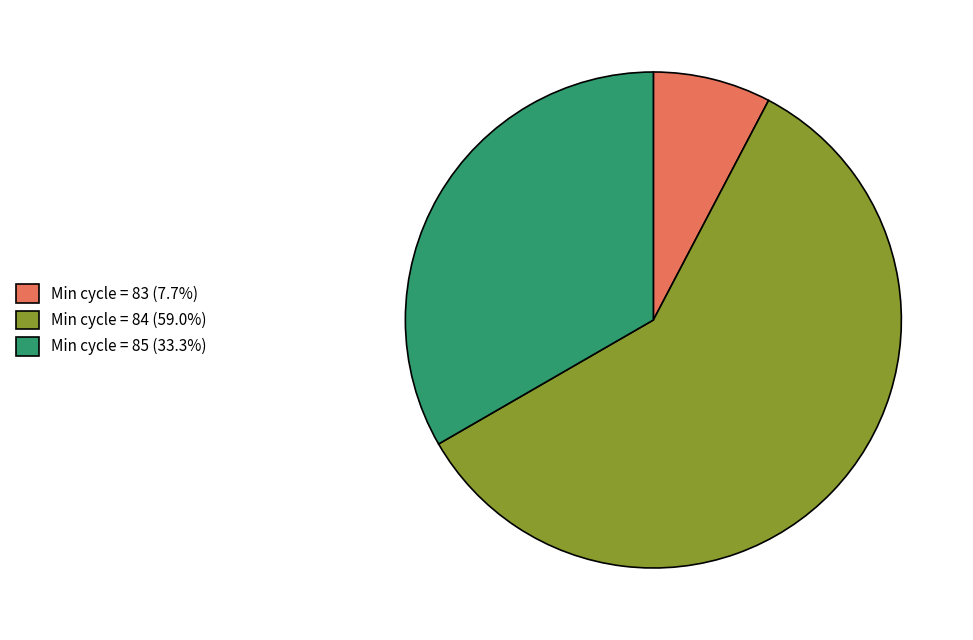

Is there a majority slice in this chart?

Yes